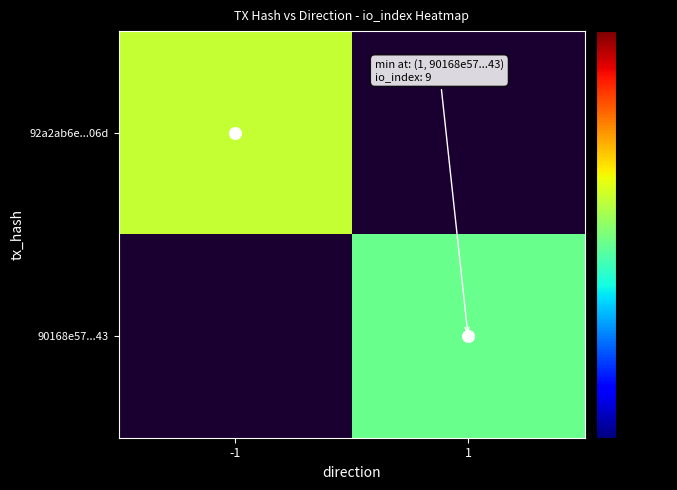

Rank the categories by 92a2ab6e...06d value from lowest to highest.

-1, 1